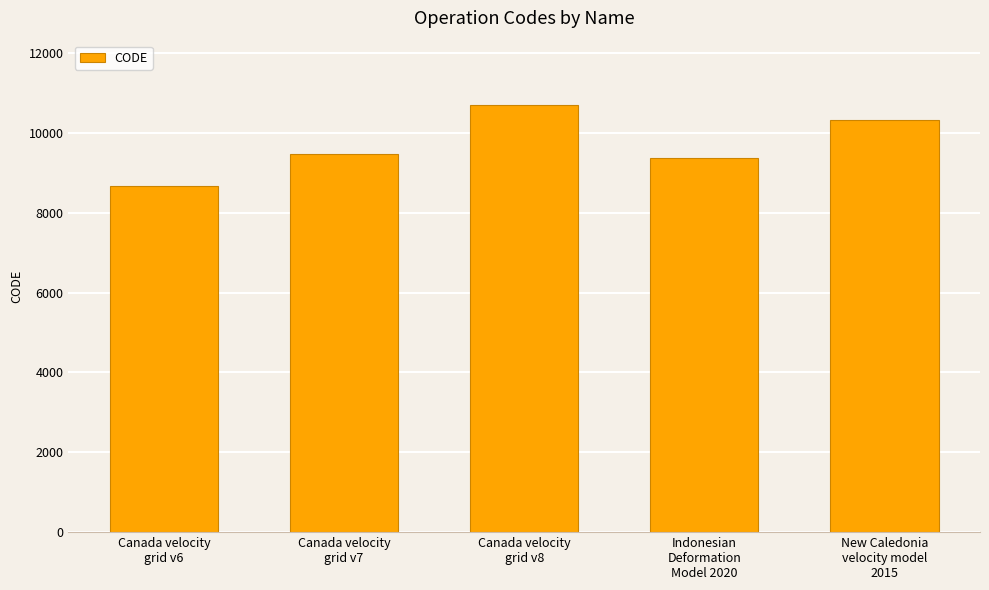

How many series are shown in this chart?

1